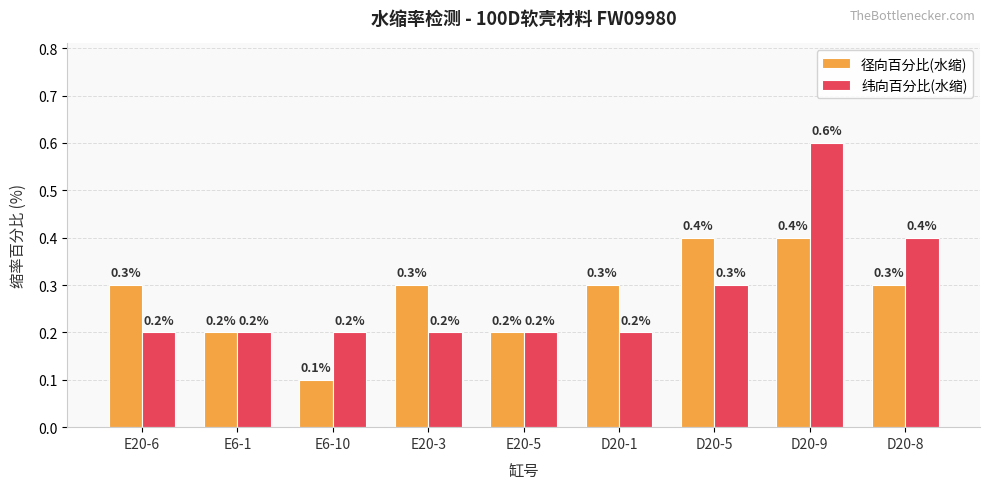

Reading left to right, extract all data points from this chart.

径向百分比(水缩): E20-6=0.3	E6-1=0.2	E6-10=0.1	E20-3=0.3	E20-5=0.2	D20-1=0.3	D20-5=0.4	D20-9=0.4	D20-8=0.3
纬向百分比(水缩): E20-6=0.2	E6-1=0.2	E6-10=0.2	E20-3=0.2	E20-5=0.2	D20-1=0.2	D20-5=0.3	D20-9=0.6	D20-8=0.4